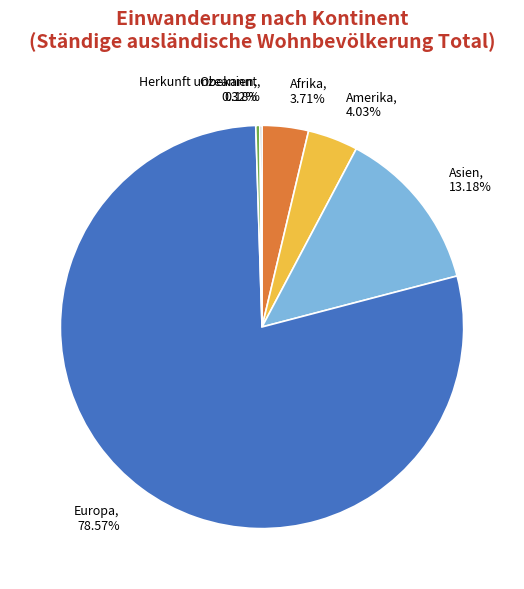

Between Amerika and Asien, which is larger?

Asien